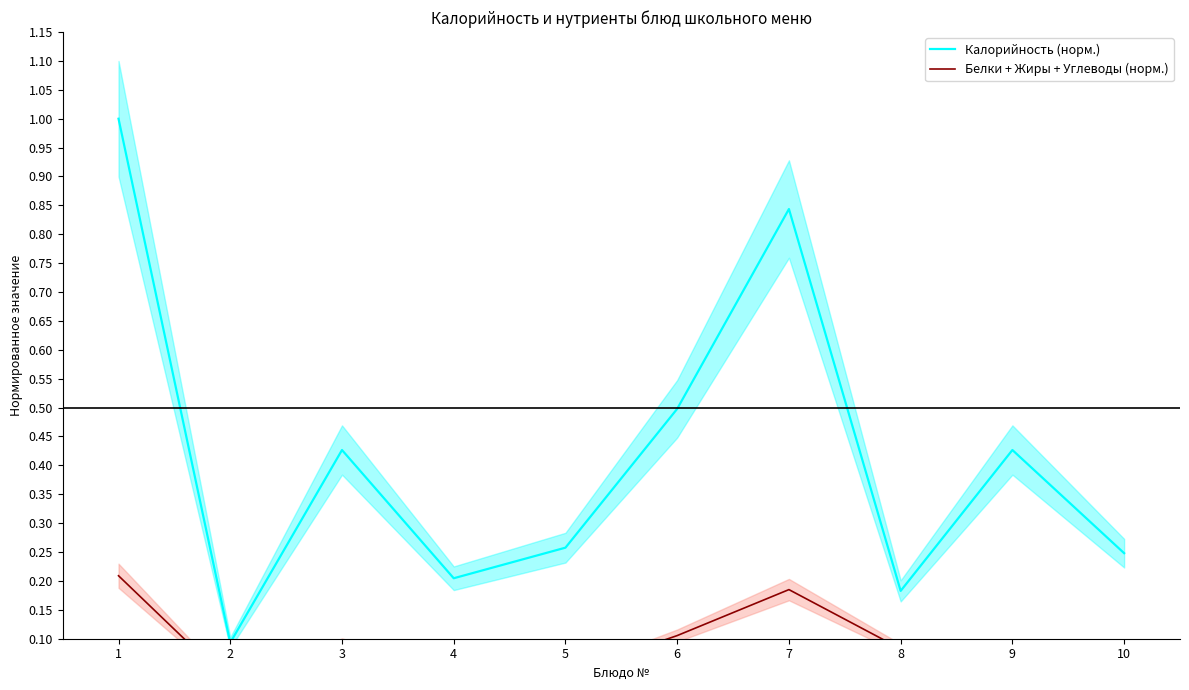

Read the Белки + Жиры + Углеводы (норм.) value at 1.

0.2